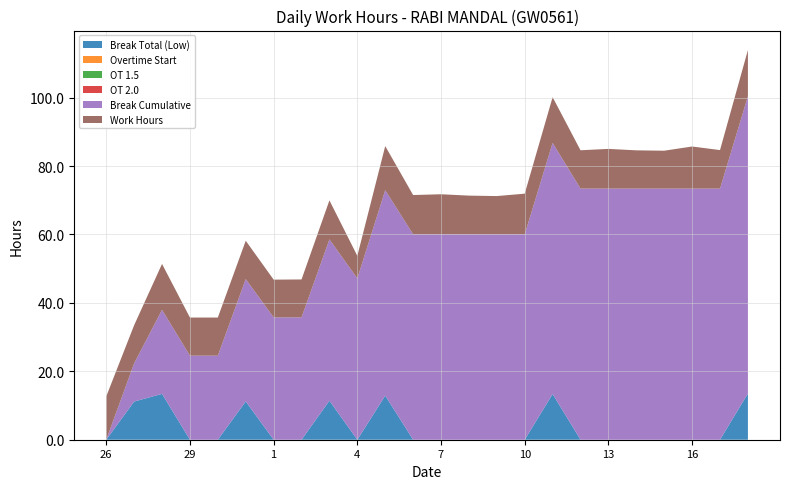

Reading right to left, list all the values displayed in this chart.

Break Total (Low): 18=13.5	17=0.0	16=0.0	15=0.0	14=0.0	13=0.0	12=0.0	11=13.4	10=0.0	9=0.0	8=0.0	7=0.0	6=0.0	5=12.9	4=0.0	3=11.4	2=0.0	1=0.0	31=11.2	30=0.0	29=0.0	28=13.4	27=11.2	26=0.0
Overtime Start: 18=0.0	17=0.0	16=0.0	15=0.0	14=0.0	13=0.0	12=0.0	11=0.0	10=0.0	9=0.0	8=0.0	7=0.0	6=0.0	5=0.0	4=0.0	3=0.0	2=0.0	1=0.0	31=0.0	30=0.0	29=0.0	28=0.0	27=0.0	26=0.0
OT 1.5: 18=0.0	17=0.0	16=0.0	15=0.0	14=0.0	13=0.0	12=0.0	11=0.0	10=0.0	9=0.0	8=0.0	7=0.0	6=0.0	5=0.0	4=0.0	3=0.0	2=0.0	1=0.0	31=0.0	30=0.0	29=0.0	28=0.0	27=0.0	26=0.0
OT 2.0: 18=0.0	17=0.0	16=0.0	15=0.0	14=0.0	13=0.0	12=0.0	11=0.0	10=0.0	9=0.0	8=0.0	7=0.0	6=0.0	5=0.0	4=0.0	3=0.0	2=0.0	1=0.0	31=0.0	30=0.0	29=0.0	28=0.0	27=0.0	26=0.0
Break Cumulative: 18=86.9	17=73.4	16=73.4	15=73.4	14=73.4	13=73.4	12=73.4	11=73.4	10=60.1	9=60.1	8=60.1	7=60.1	6=60.1	5=60.1	4=47.2	3=47.2	2=35.8	1=35.8	31=35.8	30=24.6	29=24.6	28=24.6	27=11.2	26=0.0
Work Hours: 18=13.5	17=11.2	16=12.3	15=11.1	14=11.2	13=11.6	12=11.2	11=13.4	10=11.9	9=11.2	8=11.3	7=11.7	6=11.5	5=12.9	4=6.6	3=11.4	2=11.1	1=11.0	31=11.2	30=11.2	29=11.2	28=13.4	27=11.2	26=12.7